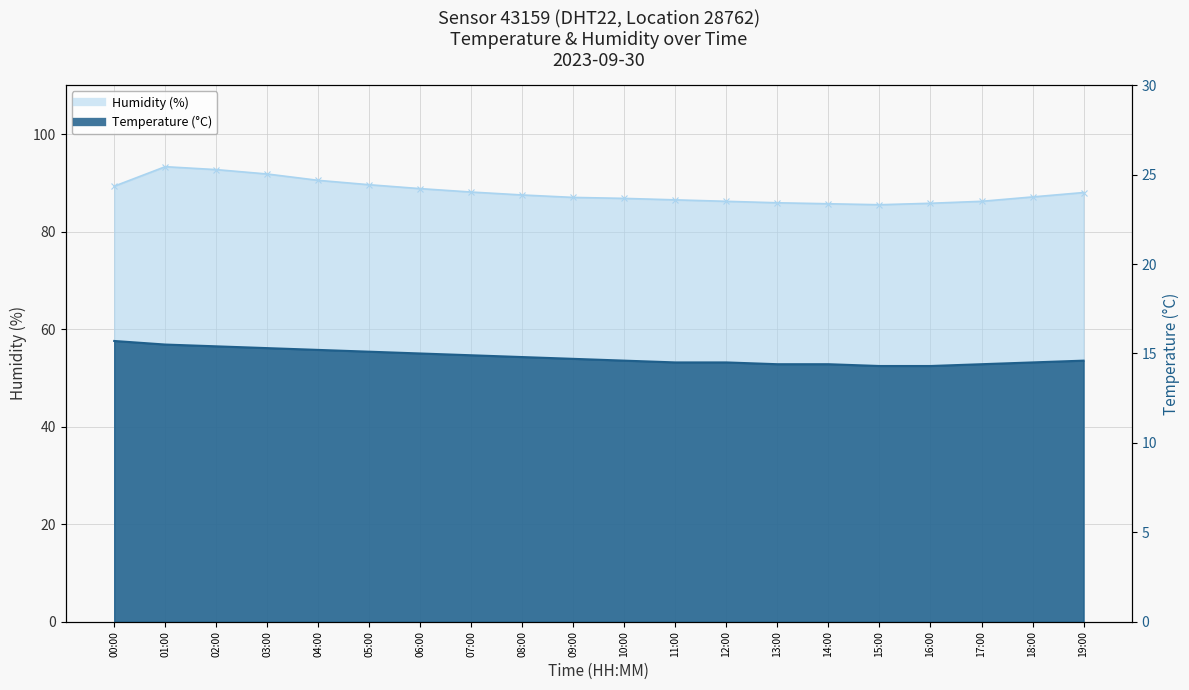

In humidity, how many points are higher than both neighbors (excluding endpoints)?

1